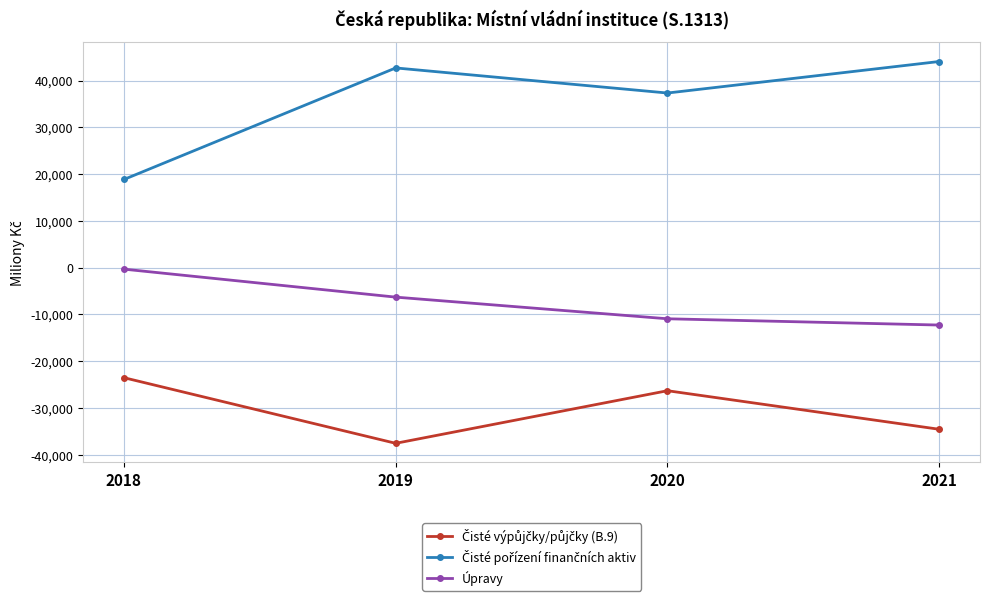

What is the greatest value displayed?

44071